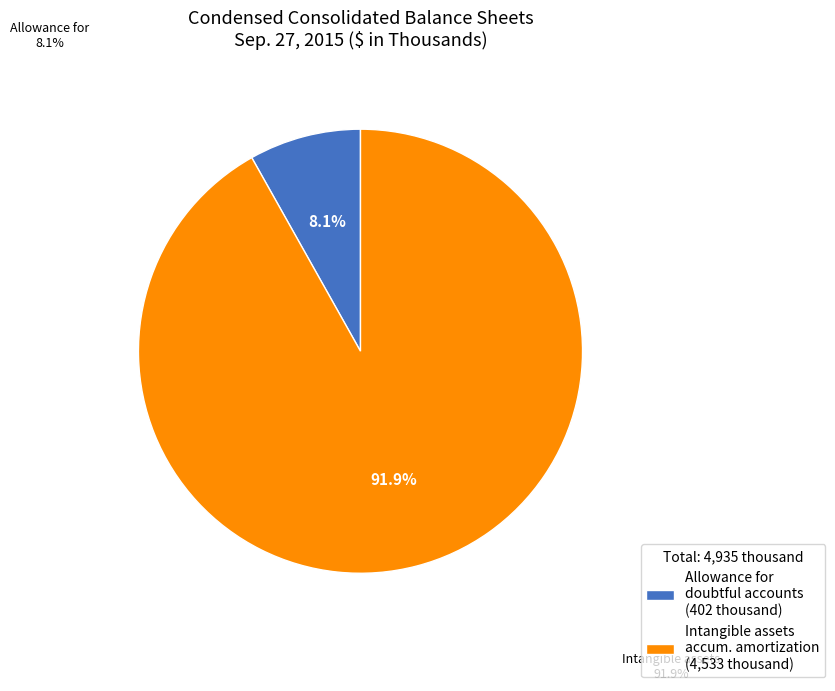

To the nearest percent, what is the difference between the Intangible assets accumulated amortization and Allowance for doubtful accounts slice percentages?

84%